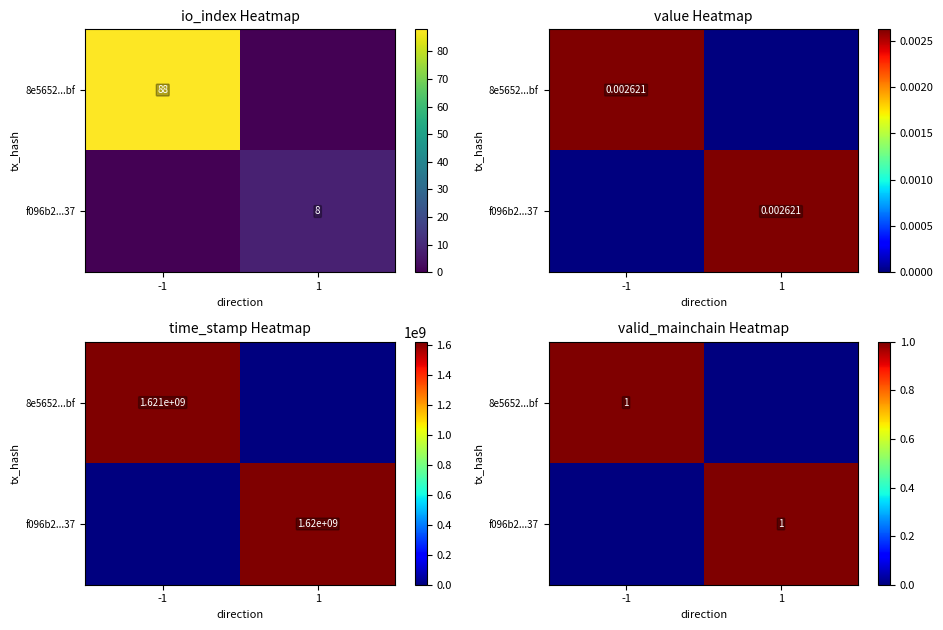

At which category is the sum across all series the highest?

-1